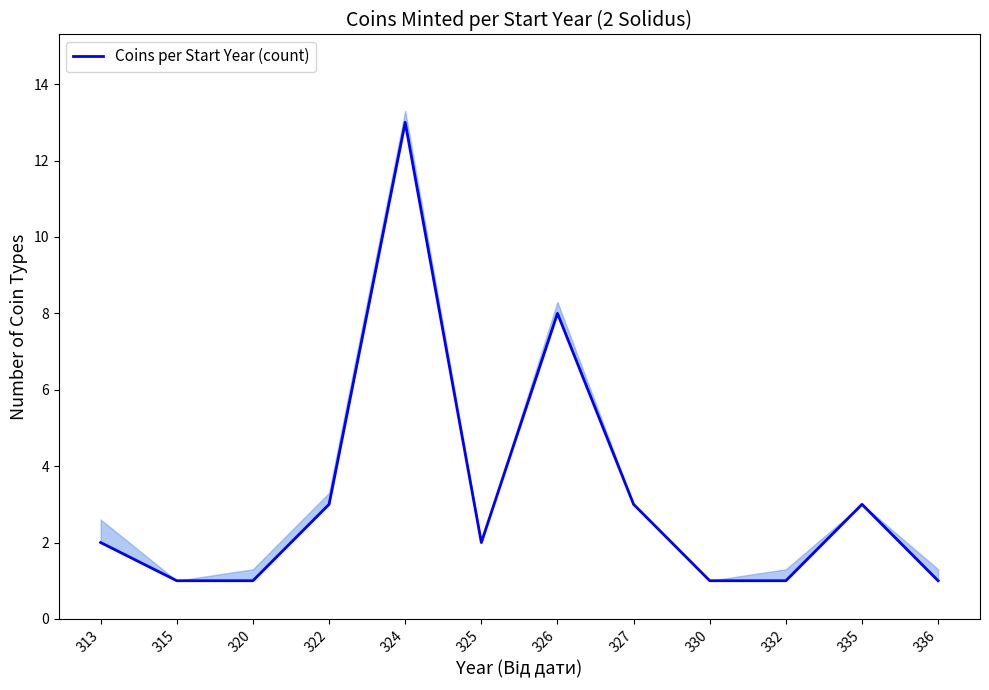

What is the value of the 10th point from the left?

1